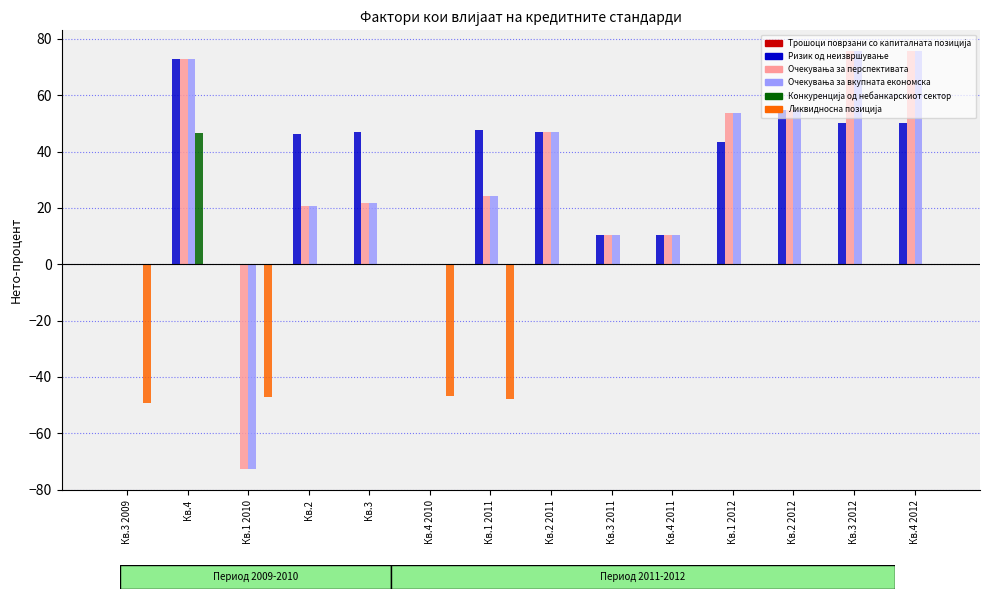

At which category is the sum across all series the highest?

Кв.4